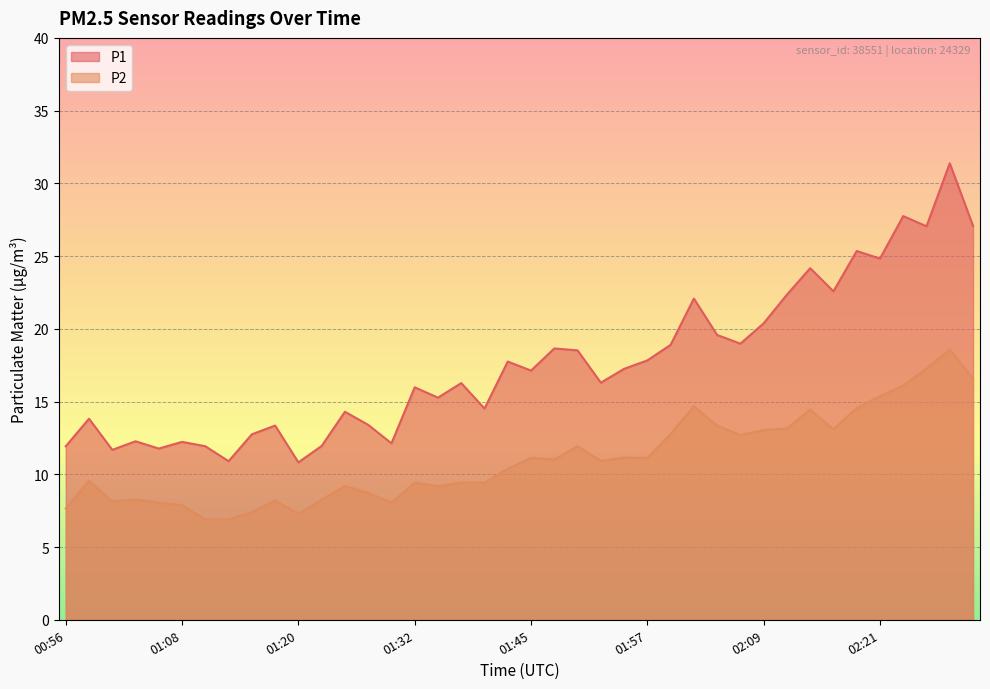

Which series has the largest range (max minus min)?

P1